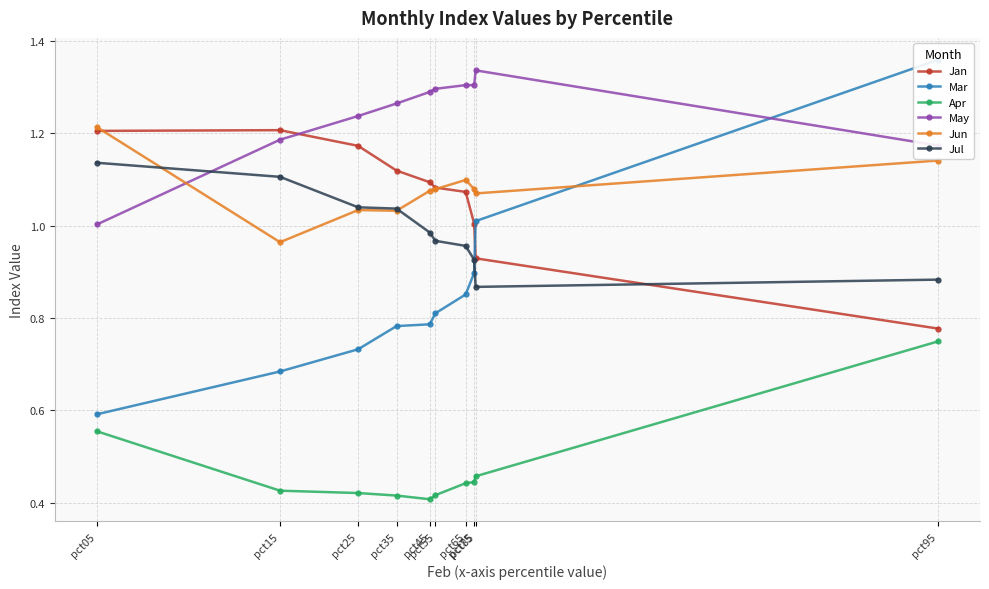

List the labels in order of May value, smallest first.

pct05, pct95, pct15, pct25, pct35, pct45, pct55, pct75, pct65, pct85